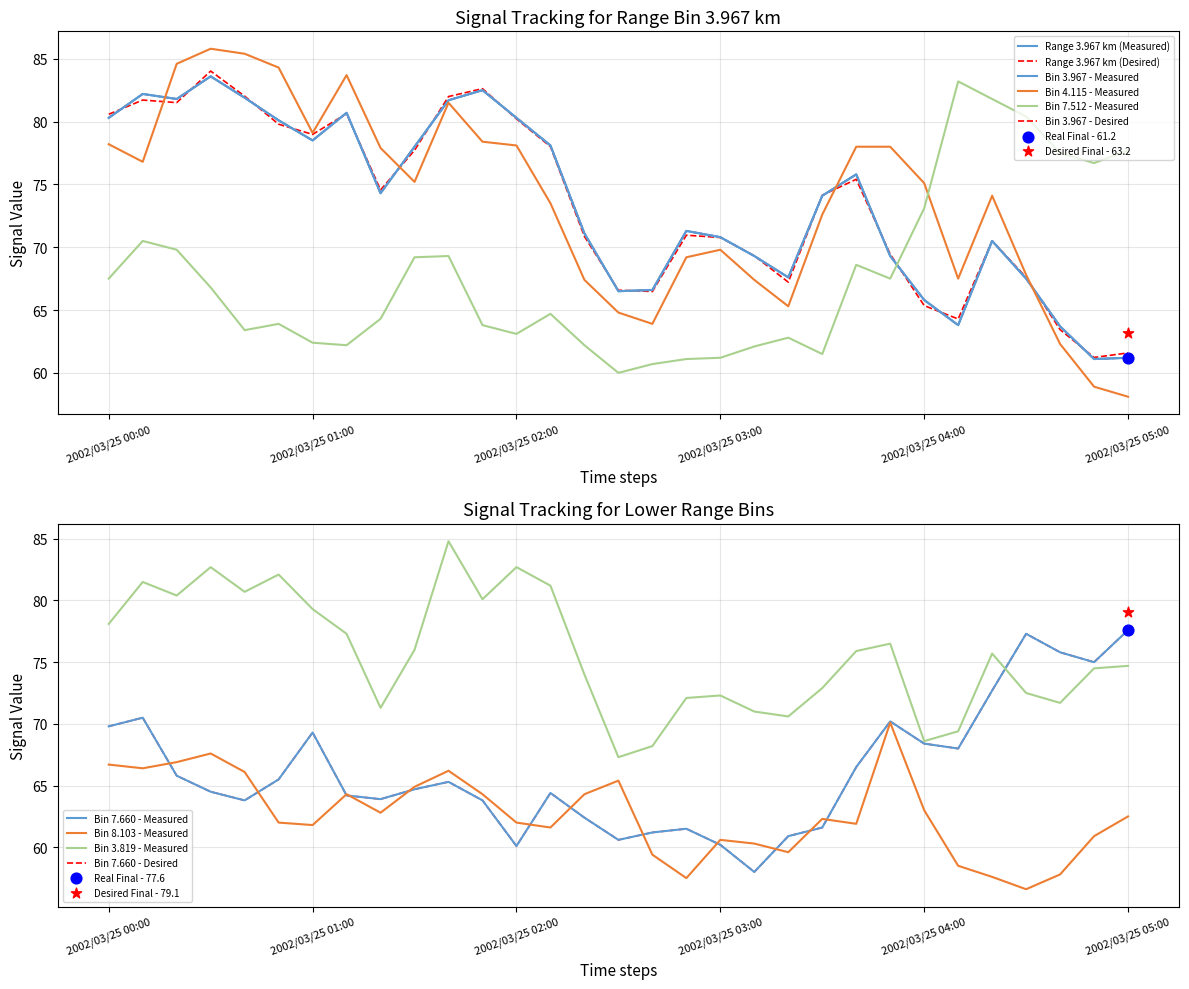

Which series has the largest total across all categories?

3.819